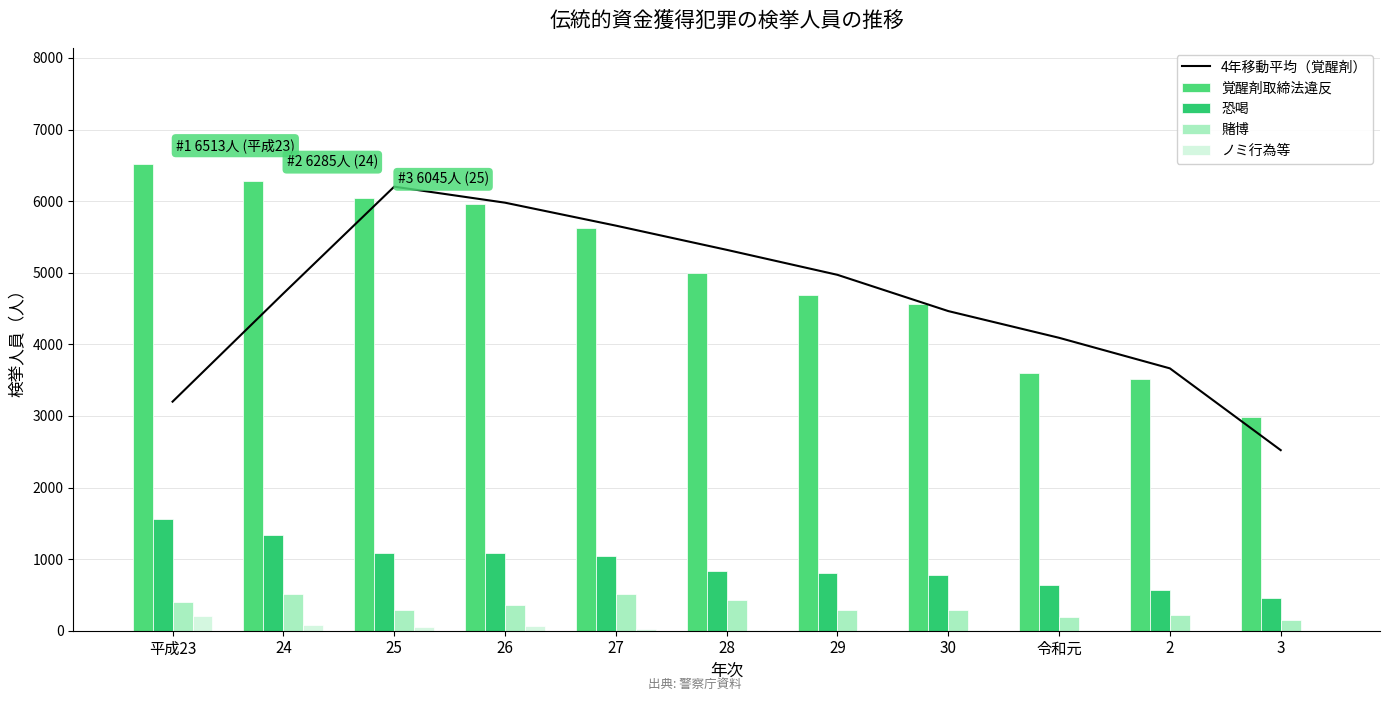

Which series has the largest total across all categories?

覚醒剤取締法違反